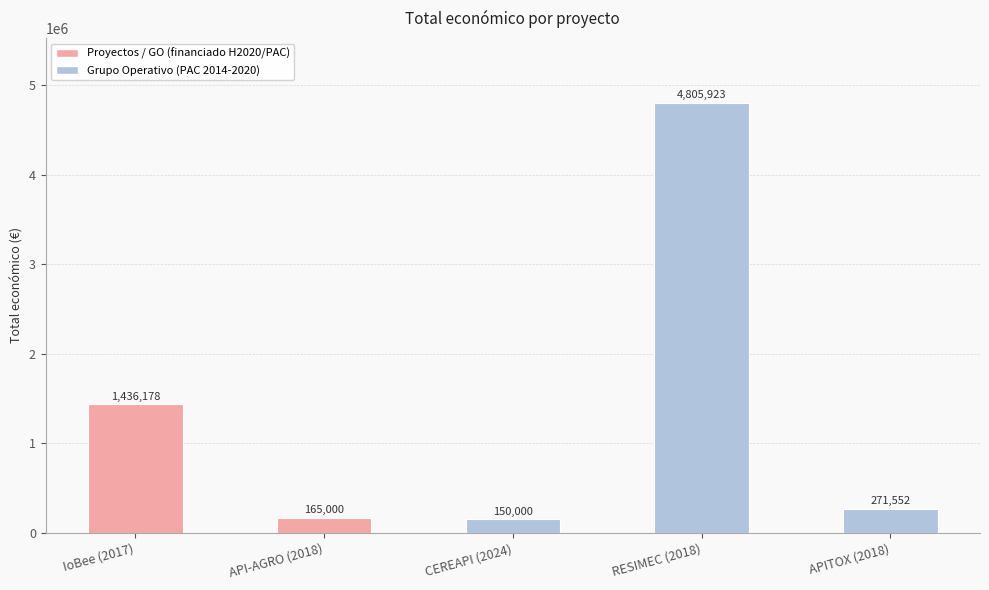

Is it true that the value at RESIMEC (2018) is 2292146?

False